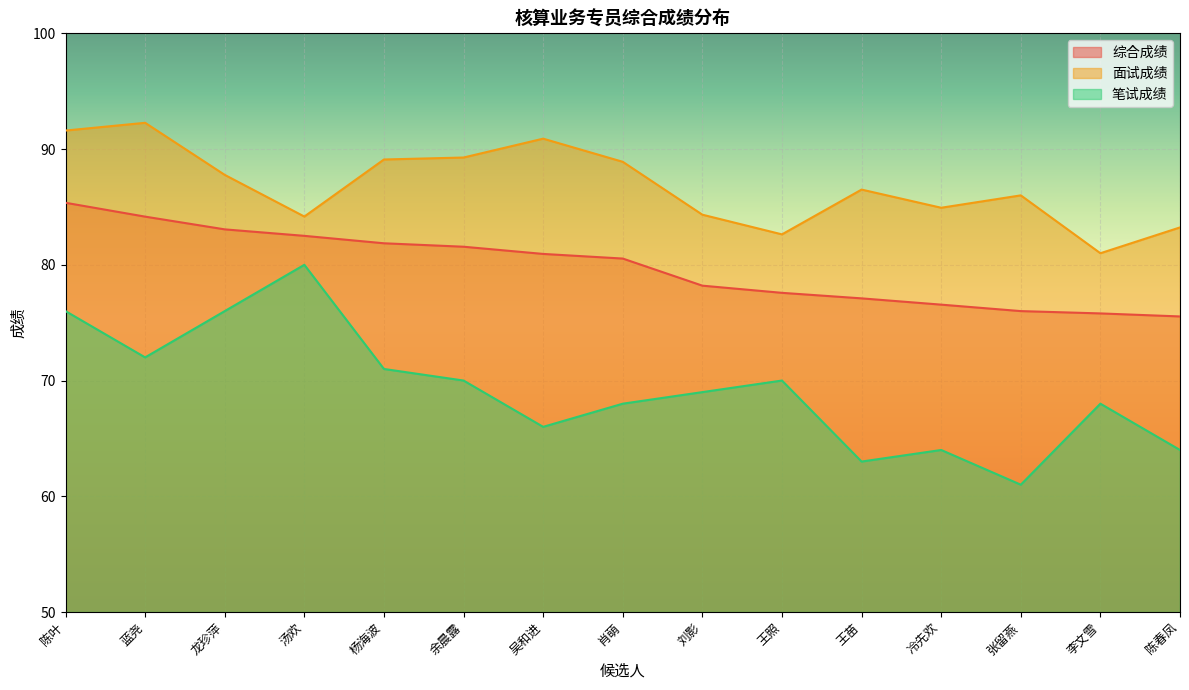

Rank the series by their average value, from highest to lowest.

面试成绩, 综合成绩, 笔试成绩